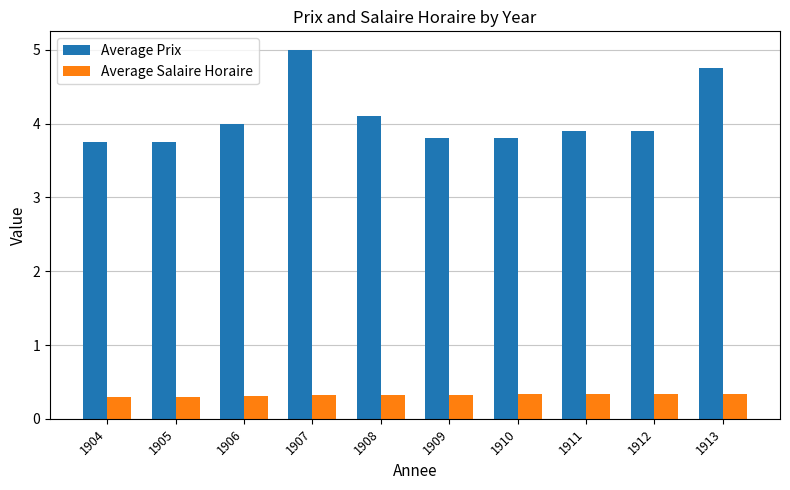

Between 1905 and 1906, which series saw the biggest shift?

Average Prix